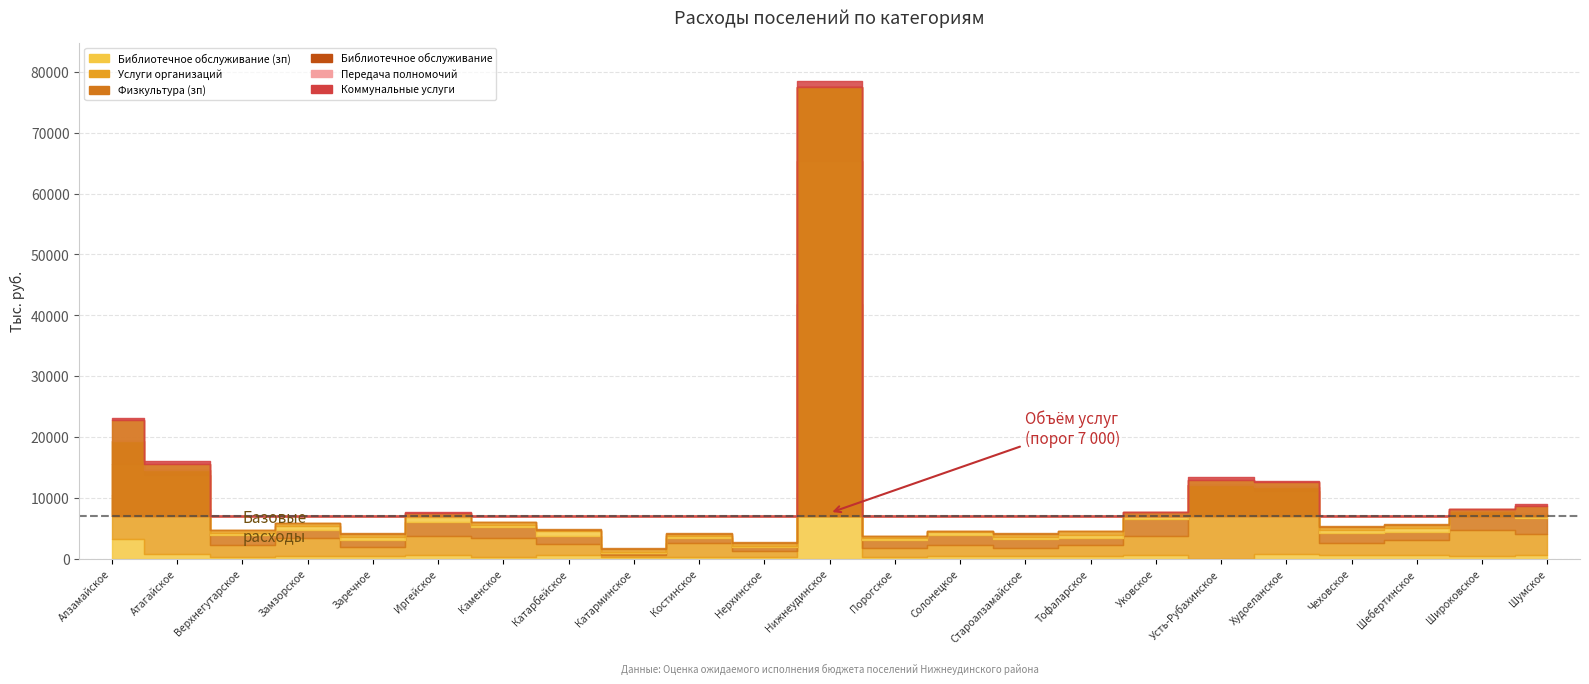

Which series has the widest spread of values?

Услуги организаций